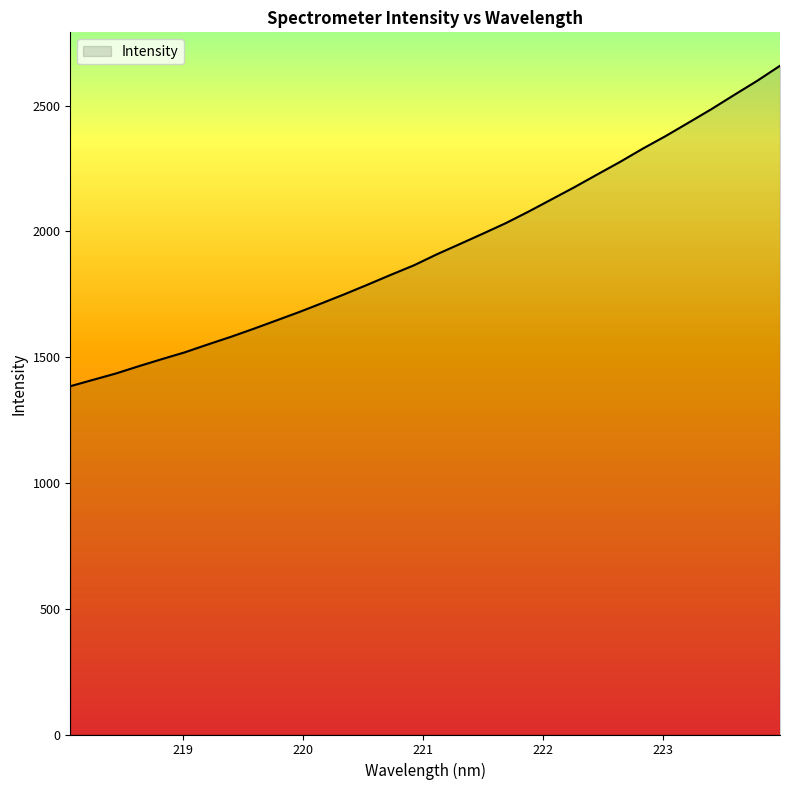

Does the chart display data point markers on the line(s)?

No